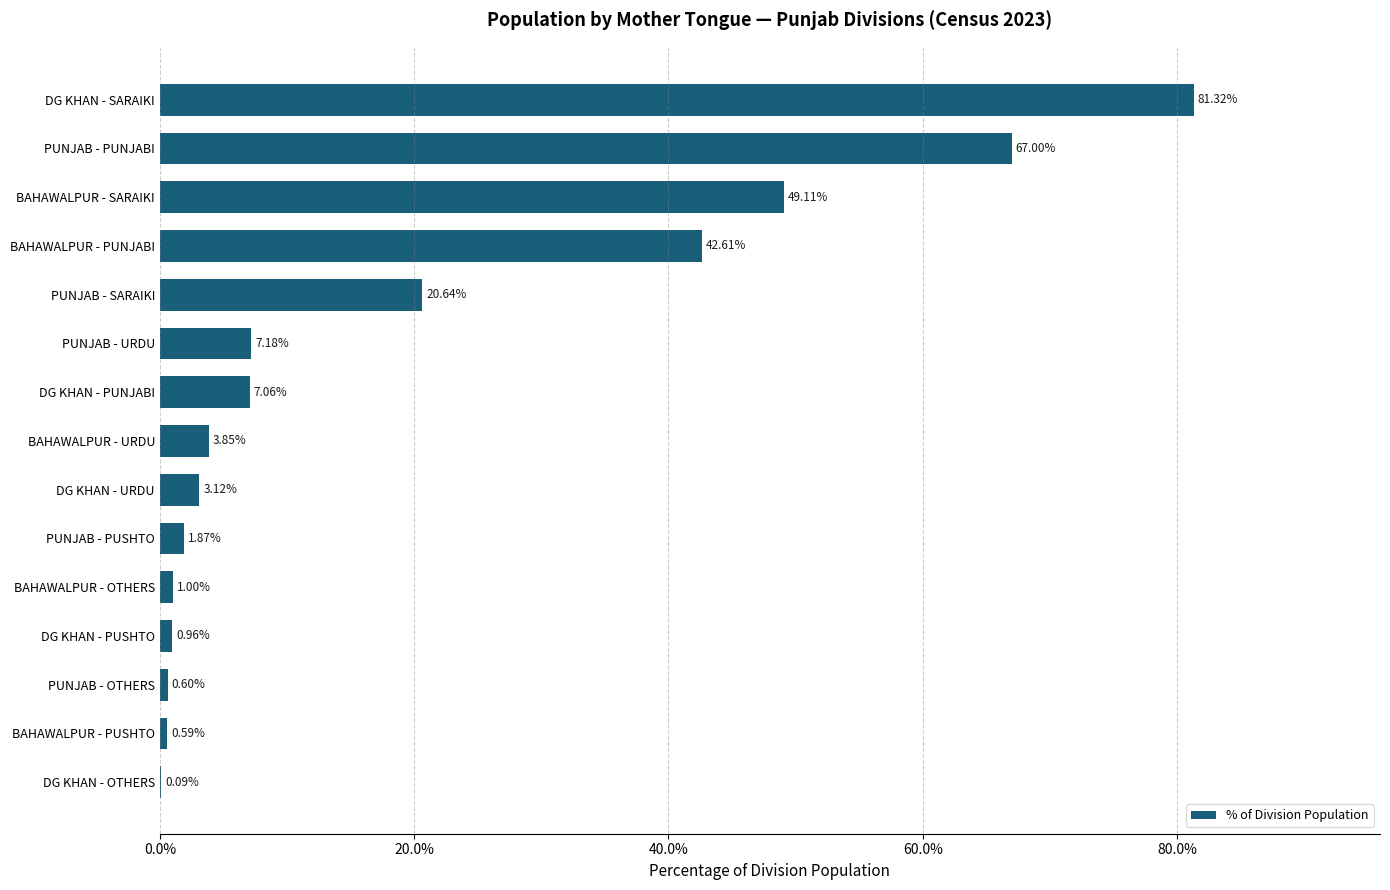

How many series are shown in this chart?

1